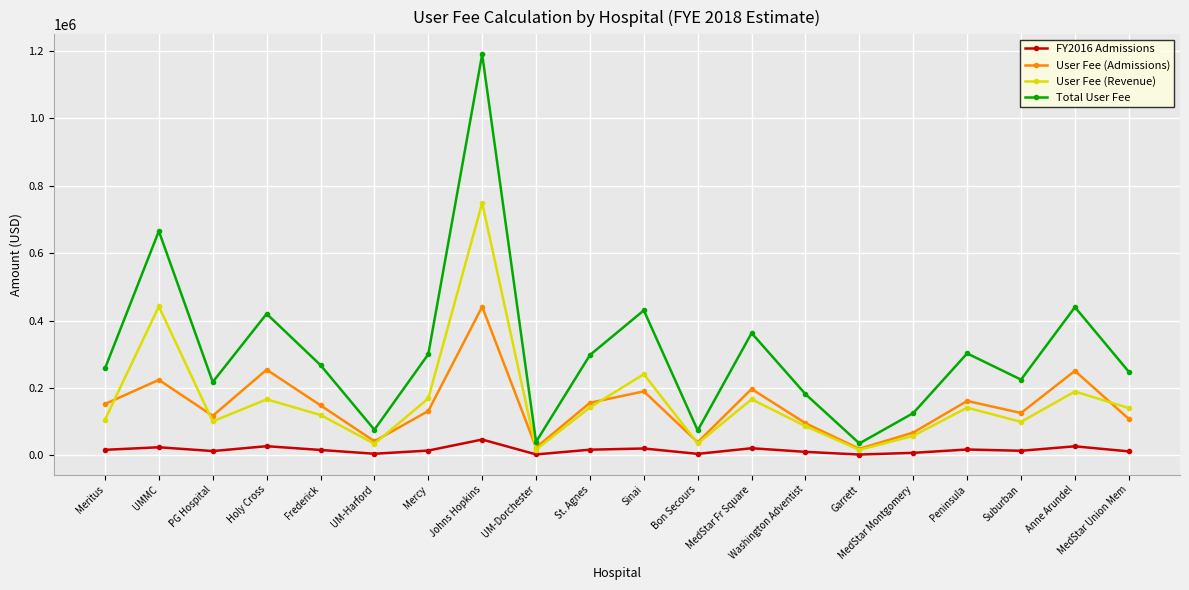

In User Fee (Revenue), how many points are lower than both neighbors (excluding endpoints)?

6